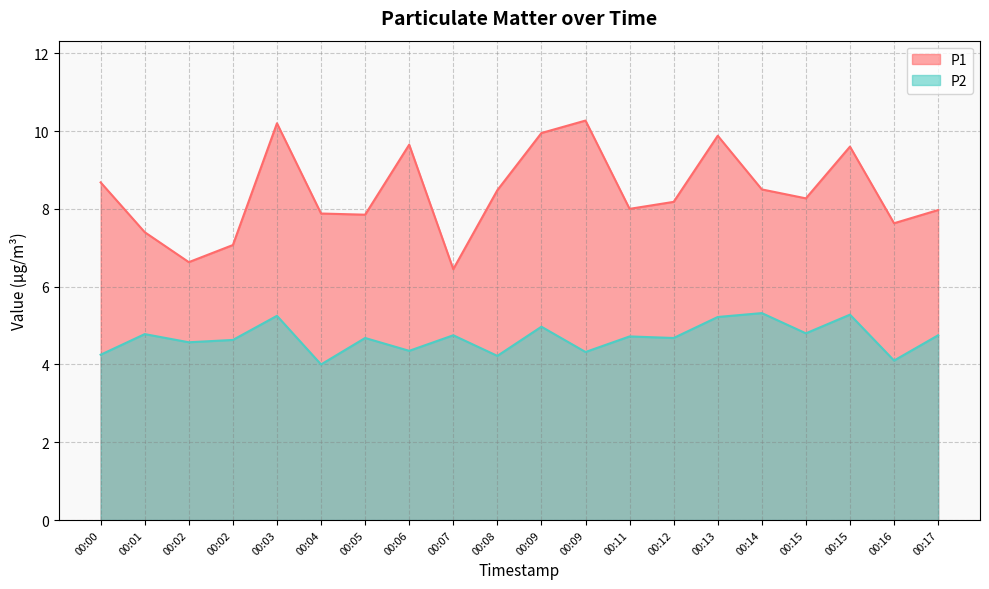

What is the difference between the maximum and minimum values in the P1 series?

3.8